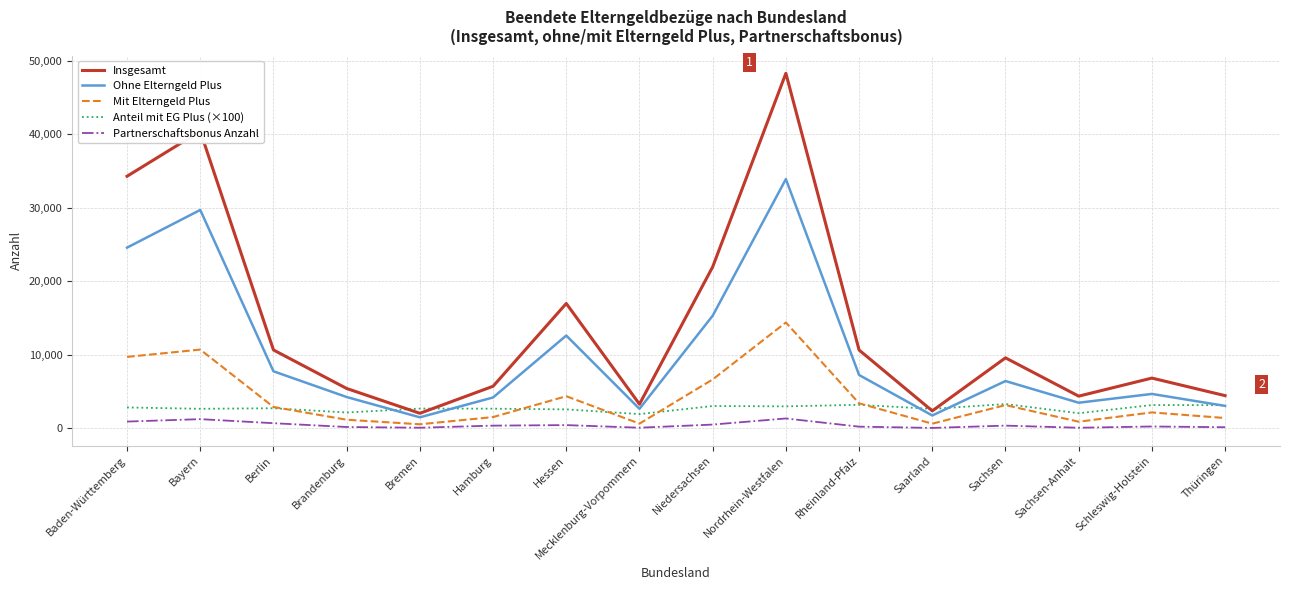

Between Brandenburg and Rheinland-Pfalz, which series saw the biggest shift?

Insgesamt